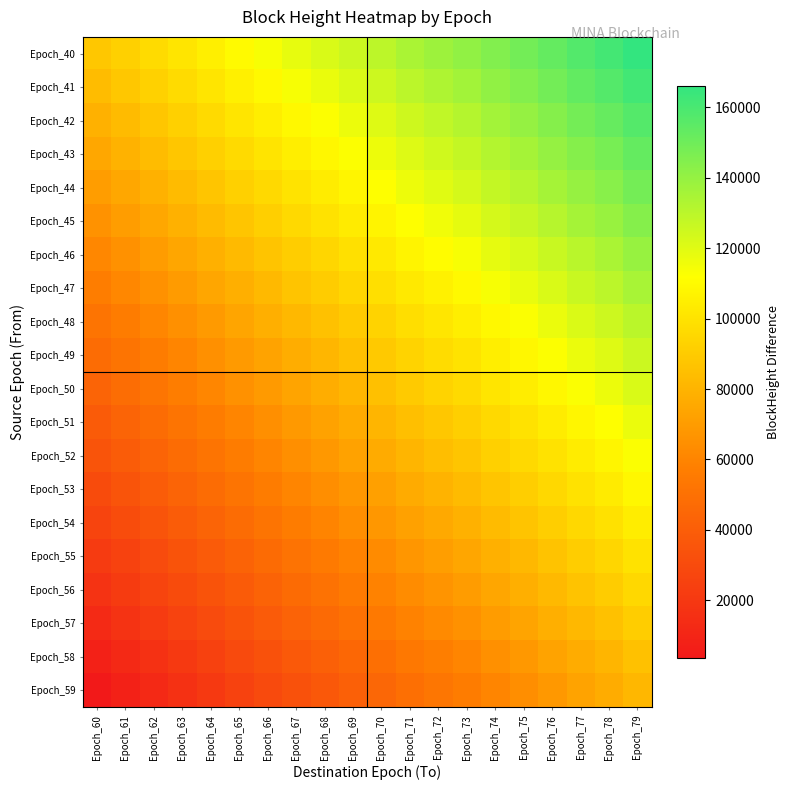

Reading right to left, what are all the values shown in this chart?

Epoch_40: Epoch_79=166069	Epoch_78=161073	Epoch_77=157298	Epoch_76=153029	Epoch_75=148784	Epoch_74=145115	Epoch_73=140742	Epoch_72=137520	Epoch_71=134037	Epoch_70=129569	Epoch_69=125646	Epoch_68=121658	Epoch_67=117926	Epoch_66=113751	Epoch_65=109650	Epoch_64=105264	Epoch_63=101012	Epoch_62=96780	Epoch_61=92375	Epoch_60=88031
Epoch_41: Epoch_79=161872	Epoch_78=156876	Epoch_77=153101	Epoch_76=148832	Epoch_75=144587	Epoch_74=140918	Epoch_73=136545	Epoch_72=133323	Epoch_71=129840	Epoch_70=125372	Epoch_69=121449	Epoch_68=117461	Epoch_67=113729	Epoch_66=109554	Epoch_65=105453	Epoch_64=101067	Epoch_63=96815	Epoch_62=92583	Epoch_61=88178	Epoch_60=83834
Epoch_42: Epoch_79=157114	Epoch_78=152118	Epoch_77=148343	Epoch_76=144074	Epoch_75=139829	Epoch_74=136160	Epoch_73=131787	Epoch_72=128565	Epoch_71=125082	Epoch_70=120614	Epoch_69=116691	Epoch_68=112703	Epoch_67=108971	Epoch_66=104796	Epoch_65=100695	Epoch_64=96309	Epoch_63=92057	Epoch_62=87825	Epoch_61=83420	Epoch_60=79076
Epoch_43: Epoch_79=152860	Epoch_78=147864	Epoch_77=144089	Epoch_76=139820	Epoch_75=135575	Epoch_74=131906	Epoch_73=127533	Epoch_72=124311	Epoch_71=120828	Epoch_70=116360	Epoch_69=112437	Epoch_68=108449	Epoch_67=104717	Epoch_66=100542	Epoch_65=96441	Epoch_64=92055	Epoch_63=87803	Epoch_62=83571	Epoch_61=79166	Epoch_60=74822
Epoch_44: Epoch_79=148374	Epoch_78=143378	Epoch_77=139603	Epoch_76=135334	Epoch_75=131089	Epoch_74=127420	Epoch_73=123047	Epoch_72=119825	Epoch_71=116342	Epoch_70=111874	Epoch_69=107951	Epoch_68=103963	Epoch_67=100231	Epoch_66=96056	Epoch_65=91955	Epoch_64=87569	Epoch_63=83317	Epoch_62=79085	Epoch_61=74680	Epoch_60=70336
Epoch_45: Epoch_79=144077	Epoch_78=139081	Epoch_77=135306	Epoch_76=131037	Epoch_75=126792	Epoch_74=123123	Epoch_73=118750	Epoch_72=115528	Epoch_71=112045	Epoch_70=107577	Epoch_69=103654	Epoch_68=99666	Epoch_67=95934	Epoch_66=91759	Epoch_65=87658	Epoch_64=83272	Epoch_63=79020	Epoch_62=74788	Epoch_61=70383	Epoch_60=66039
Epoch_46: Epoch_79=139289	Epoch_78=134293	Epoch_77=130518	Epoch_76=126249	Epoch_75=122004	Epoch_74=118335	Epoch_73=113962	Epoch_72=110740	Epoch_71=107257	Epoch_70=102789	Epoch_69=98866	Epoch_68=94878	Epoch_67=91146	Epoch_66=86971	Epoch_65=82870	Epoch_64=78484	Epoch_63=74232	Epoch_62=70000	Epoch_61=65595	Epoch_60=61251
Epoch_47: Epoch_79=134872	Epoch_78=129876	Epoch_77=126101	Epoch_76=121832	Epoch_75=117587	Epoch_74=113918	Epoch_73=109545	Epoch_72=106323	Epoch_71=102840	Epoch_70=98372	Epoch_69=94449	Epoch_68=90461	Epoch_67=86729	Epoch_66=82554	Epoch_65=78453	Epoch_64=74067	Epoch_63=69815	Epoch_62=65583	Epoch_61=61178	Epoch_60=56834
Epoch_48: Epoch_79=130160	Epoch_78=125164	Epoch_77=121389	Epoch_76=117120	Epoch_75=112875	Epoch_74=109206	Epoch_73=104833	Epoch_72=101611	Epoch_71=98128	Epoch_70=93660	Epoch_69=89737	Epoch_68=85749	Epoch_67=82017	Epoch_66=77842	Epoch_65=73741	Epoch_64=69355	Epoch_63=65103	Epoch_62=60871	Epoch_61=56466	Epoch_60=52122
Epoch_49: Epoch_79=125647	Epoch_78=120651	Epoch_77=116876	Epoch_76=112607	Epoch_75=108362	Epoch_74=104693	Epoch_73=100320	Epoch_72=97098	Epoch_71=93615	Epoch_70=89147	Epoch_69=85224	Epoch_68=81236	Epoch_67=77504	Epoch_66=73329	Epoch_65=69228	Epoch_64=64842	Epoch_63=60590	Epoch_62=56358	Epoch_61=51953	Epoch_60=47609
Epoch_50: Epoch_79=121729	Epoch_78=116733	Epoch_77=112958	Epoch_76=108689	Epoch_75=104444	Epoch_74=100775	Epoch_73=96402	Epoch_72=93180	Epoch_71=89697	Epoch_70=85229	Epoch_69=81306	Epoch_68=77318	Epoch_67=73586	Epoch_66=69411	Epoch_65=65310	Epoch_64=60924	Epoch_63=56672	Epoch_62=52440	Epoch_61=48035	Epoch_60=43691
Epoch_51: Epoch_79=116941	Epoch_78=111945	Epoch_77=108170	Epoch_76=103901	Epoch_75=99656	Epoch_74=95987	Epoch_73=91614	Epoch_72=88392	Epoch_71=84909	Epoch_70=80441	Epoch_69=76518	Epoch_68=72530	Epoch_67=68798	Epoch_66=64623	Epoch_65=60522	Epoch_64=56136	Epoch_63=51884	Epoch_62=47652	Epoch_61=43247	Epoch_60=38903
Epoch_52: Epoch_79=112918	Epoch_78=107922	Epoch_77=104147	Epoch_76=99878	Epoch_75=95633	Epoch_74=91964	Epoch_73=87591	Epoch_72=84369	Epoch_71=80886	Epoch_70=76418	Epoch_69=72495	Epoch_68=68507	Epoch_67=64775	Epoch_66=60600	Epoch_65=56499	Epoch_64=52113	Epoch_63=47861	Epoch_62=43629	Epoch_61=39224	Epoch_60=34880
Epoch_53: Epoch_79=108499	Epoch_78=103503	Epoch_77=99728	Epoch_76=95459	Epoch_75=91214	Epoch_74=87545	Epoch_73=83172	Epoch_72=79950	Epoch_71=76467	Epoch_70=71999	Epoch_69=68076	Epoch_68=64088	Epoch_67=60356	Epoch_66=56181	Epoch_65=52080	Epoch_64=47694	Epoch_63=43442	Epoch_62=39210	Epoch_61=34805	Epoch_60=30461
Epoch_54: Epoch_79=104315	Epoch_78=99319	Epoch_77=95544	Epoch_76=91275	Epoch_75=87030	Epoch_74=83361	Epoch_73=78988	Epoch_72=75766	Epoch_71=72283	Epoch_70=67815	Epoch_69=63892	Epoch_68=59904	Epoch_67=56172	Epoch_66=51997	Epoch_65=47896	Epoch_64=43510	Epoch_63=39258	Epoch_62=35026	Epoch_61=30621	Epoch_60=26277
Epoch_55: Epoch_79=99467	Epoch_78=94471	Epoch_77=90696	Epoch_76=86427	Epoch_75=82182	Epoch_74=78513	Epoch_73=74140	Epoch_72=70918	Epoch_71=67435	Epoch_70=62967	Epoch_69=59044	Epoch_68=55056	Epoch_67=51324	Epoch_66=47149	Epoch_65=43048	Epoch_64=38662	Epoch_63=34410	Epoch_62=30178	Epoch_61=25773	Epoch_60=21429
Epoch_56: Epoch_79=95468	Epoch_78=90472	Epoch_77=86697	Epoch_76=82428	Epoch_75=78183	Epoch_74=74514	Epoch_73=70141	Epoch_72=66919	Epoch_71=63436	Epoch_70=58968	Epoch_69=55045	Epoch_68=51057	Epoch_67=47325	Epoch_66=43150	Epoch_65=39049	Epoch_64=34663	Epoch_63=30411	Epoch_62=26179	Epoch_61=21774	Epoch_60=17430
Epoch_57: Epoch_79=90946	Epoch_78=85950	Epoch_77=82175	Epoch_76=77906	Epoch_75=73661	Epoch_74=69992	Epoch_73=65619	Epoch_72=62397	Epoch_71=58914	Epoch_70=54446	Epoch_69=50523	Epoch_68=46535	Epoch_67=42803	Epoch_66=38628	Epoch_65=34527	Epoch_64=30141	Epoch_63=25889	Epoch_62=21657	Epoch_61=17252	Epoch_60=12908
Epoch_58: Epoch_79=85823	Epoch_78=80827	Epoch_77=77052	Epoch_76=72783	Epoch_75=68538	Epoch_74=64869	Epoch_73=60496	Epoch_72=57274	Epoch_71=53791	Epoch_70=49323	Epoch_69=45400	Epoch_68=41412	Epoch_67=37680	Epoch_66=33505	Epoch_65=29404	Epoch_64=25018	Epoch_63=20766	Epoch_62=16534	Epoch_61=12129	Epoch_60=7785
Epoch_59: Epoch_79=81605	Epoch_78=76609	Epoch_77=72834	Epoch_76=68565	Epoch_75=64320	Epoch_74=60651	Epoch_73=56278	Epoch_72=53056	Epoch_71=49573	Epoch_70=45105	Epoch_69=41182	Epoch_68=37194	Epoch_67=33462	Epoch_66=29287	Epoch_65=25186	Epoch_64=20800	Epoch_63=16548	Epoch_62=12316	Epoch_61=7911	Epoch_60=3567